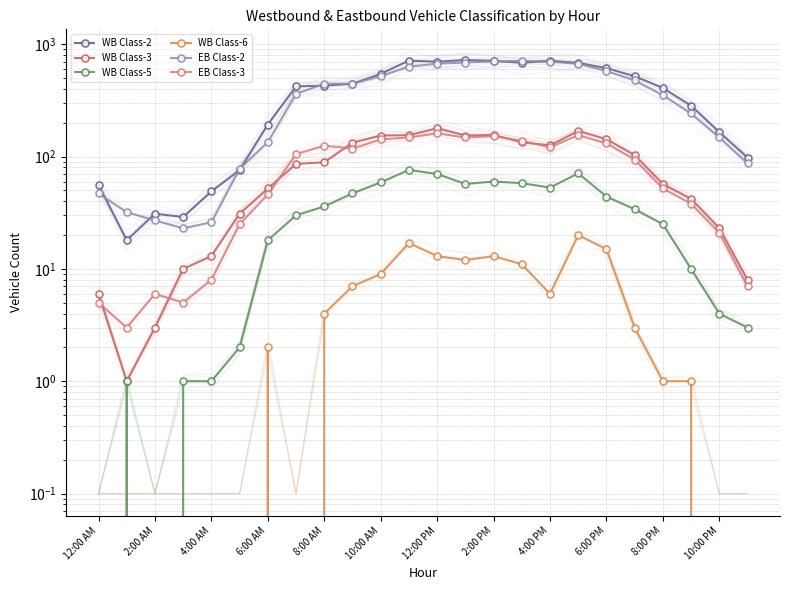

What are all the series names shown in the legend?

WB Class-2, WB Class-3, WB Class-5, WB Class-6, EB Class-2, EB Class-3